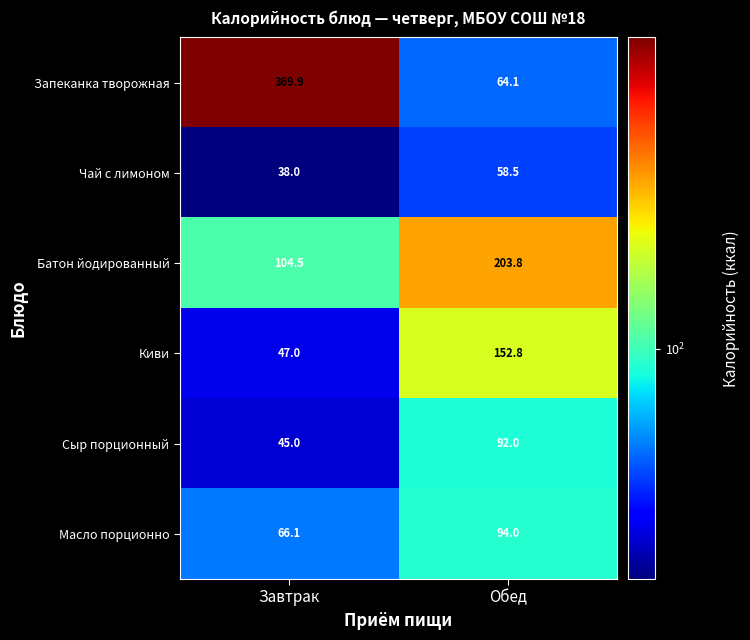

Count the number of data series in this chart.

6